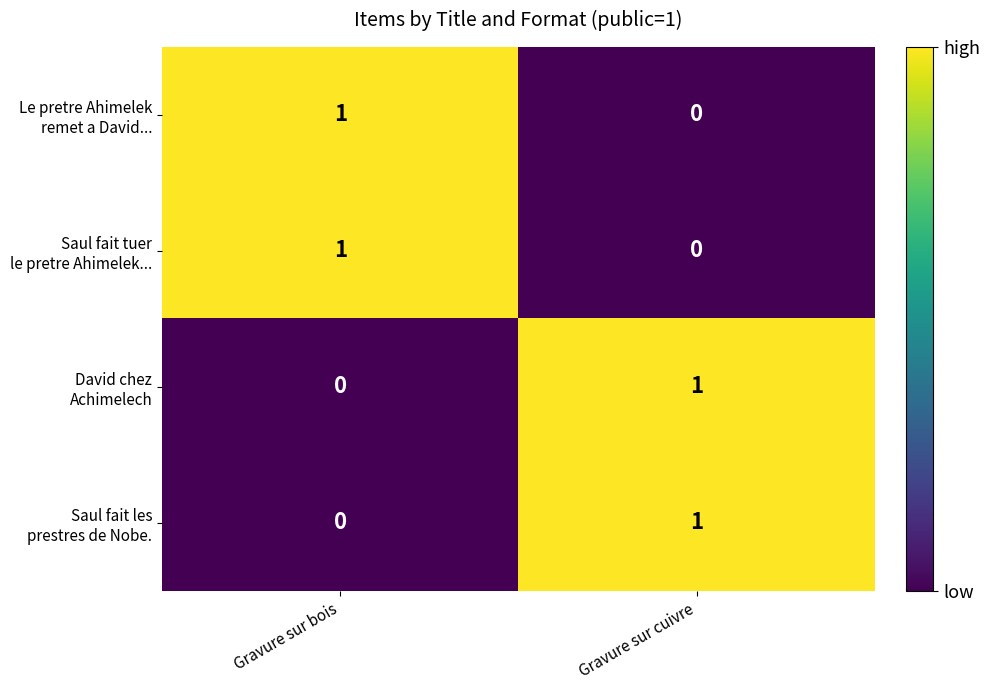

At which category does the chart reach its minimum across all series?

Gravure sur cuivre